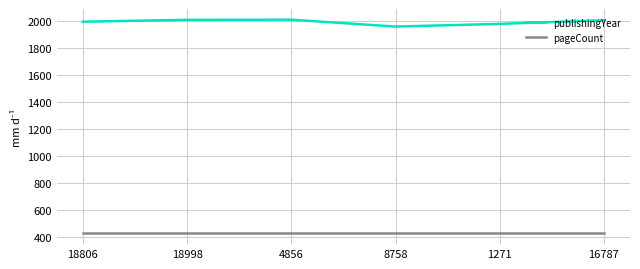

Which series has the largest total across all categories?

publishingYear